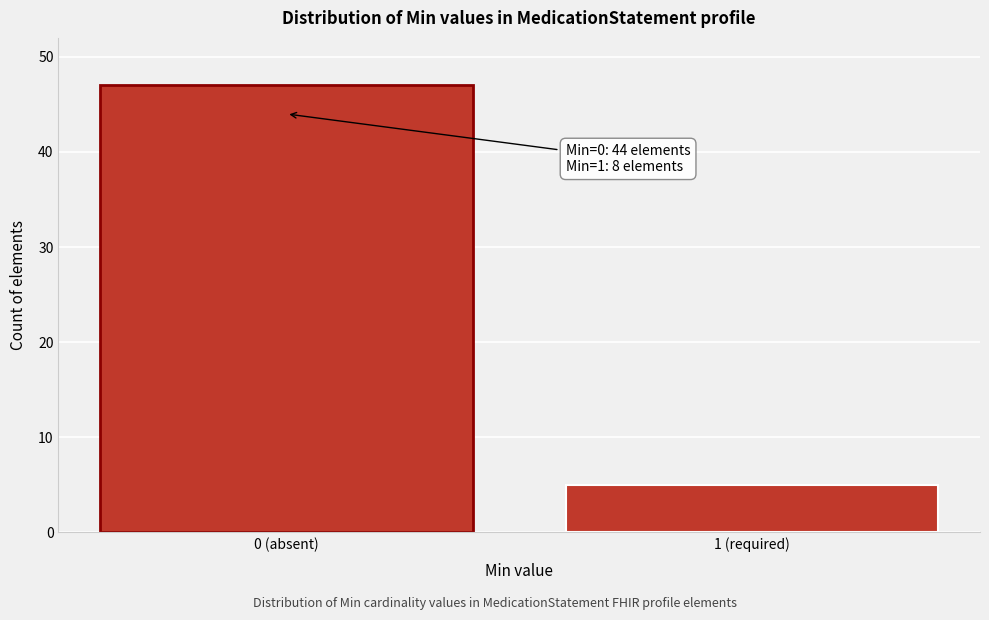

Reading right to left, list all the values displayed in this chart.

1 (required)=5	0 (absent)=47